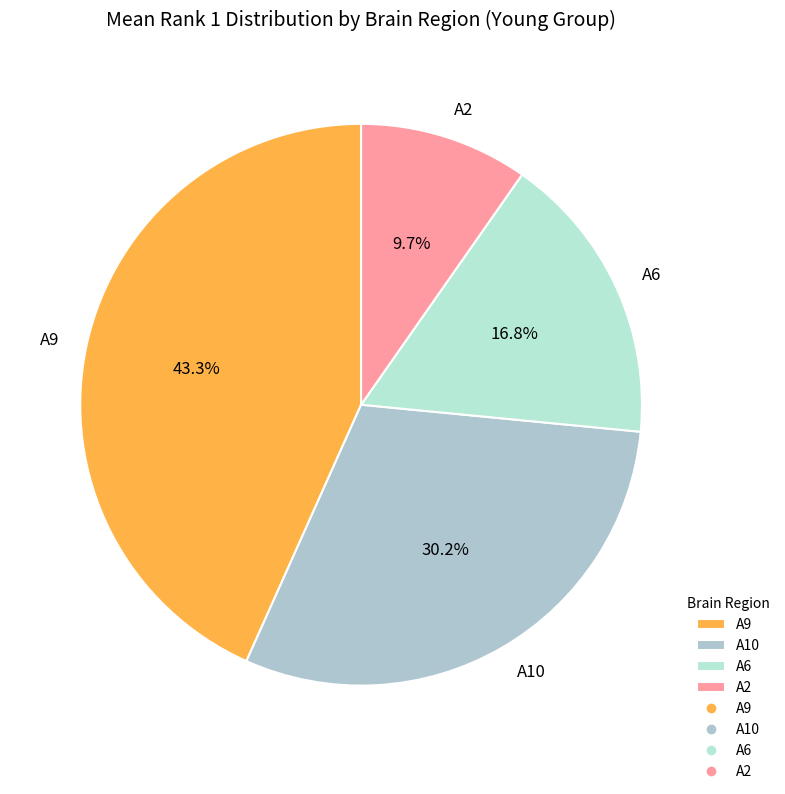

Is there any slice that represents more than half of the pie?

No